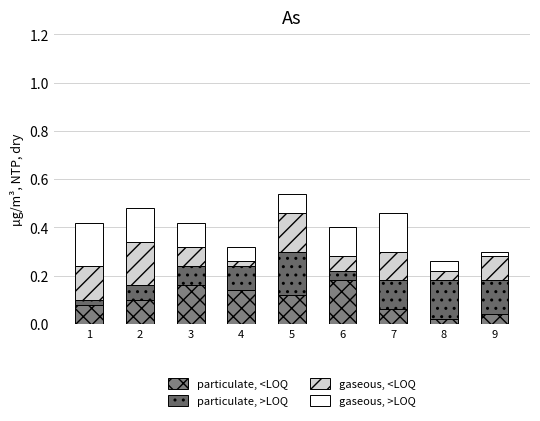

At which label is particulate, <LOQ closest to 0?

8